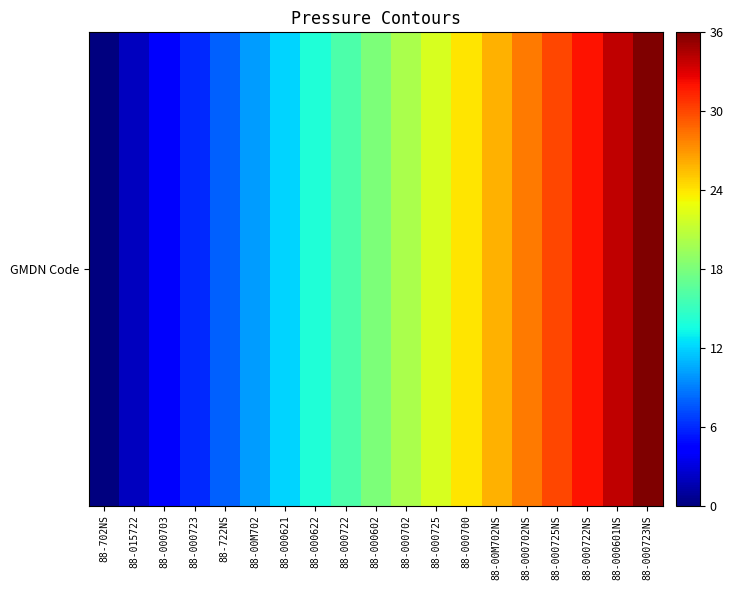

What is the sum of all values?

342